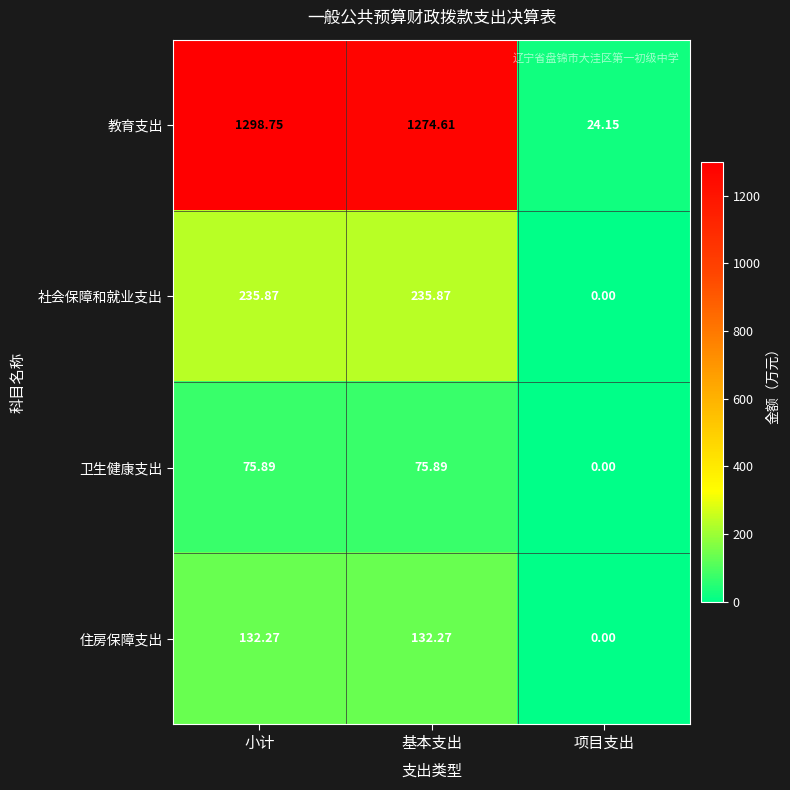

Which category has the lowest value across all series?

项目支出